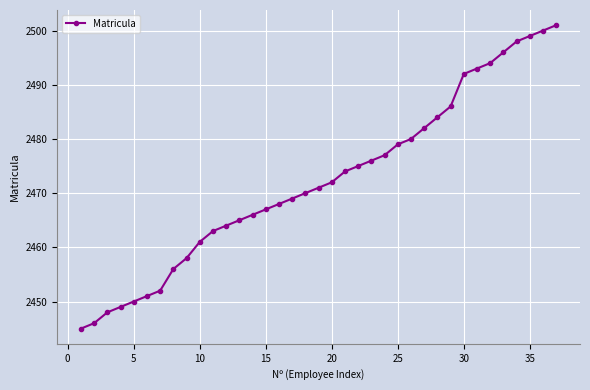

What is the value of the 27th point from the left?

2482